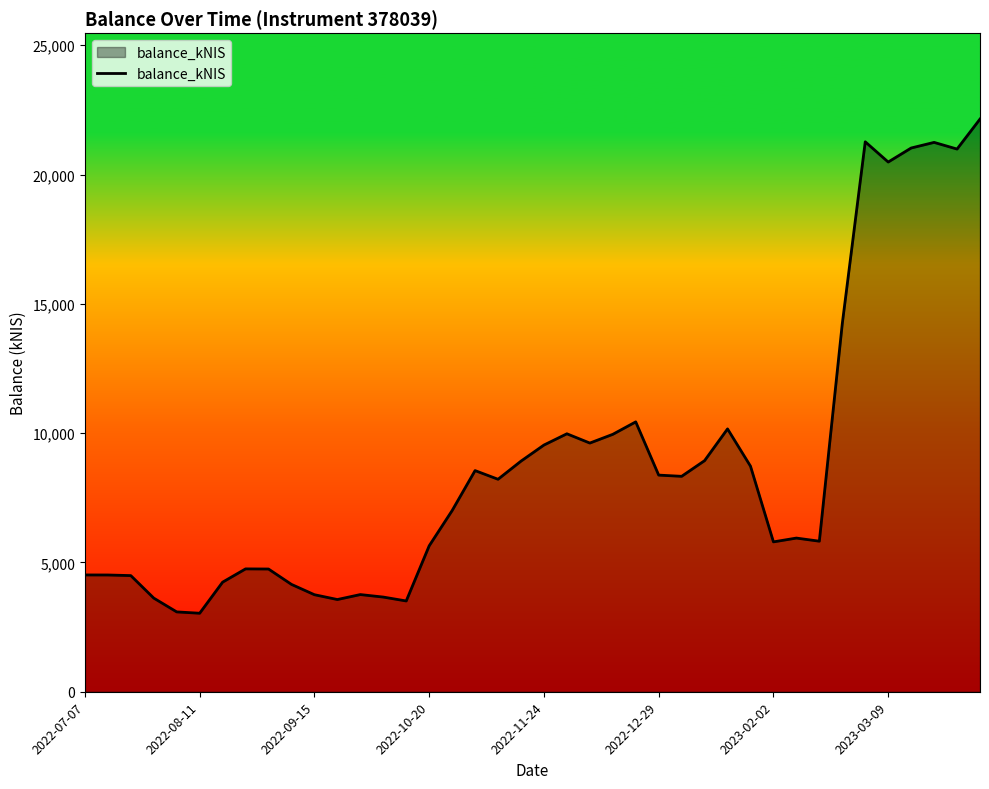

What is the maximum value shown in the chart?

22145.8